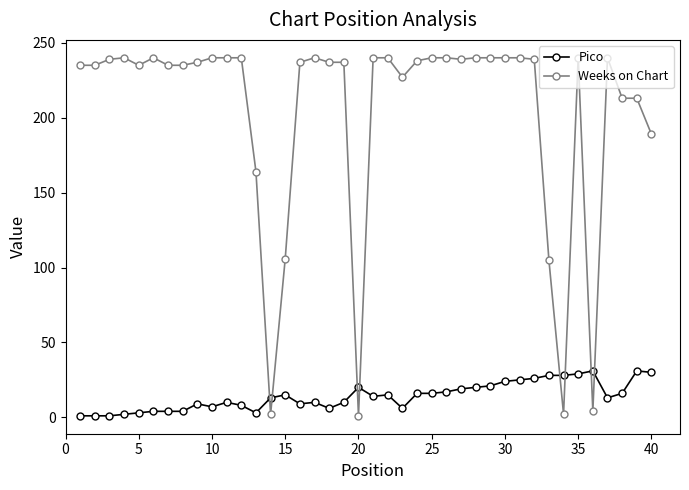

True or false: Pico has more than 2 interior local peaks.

True